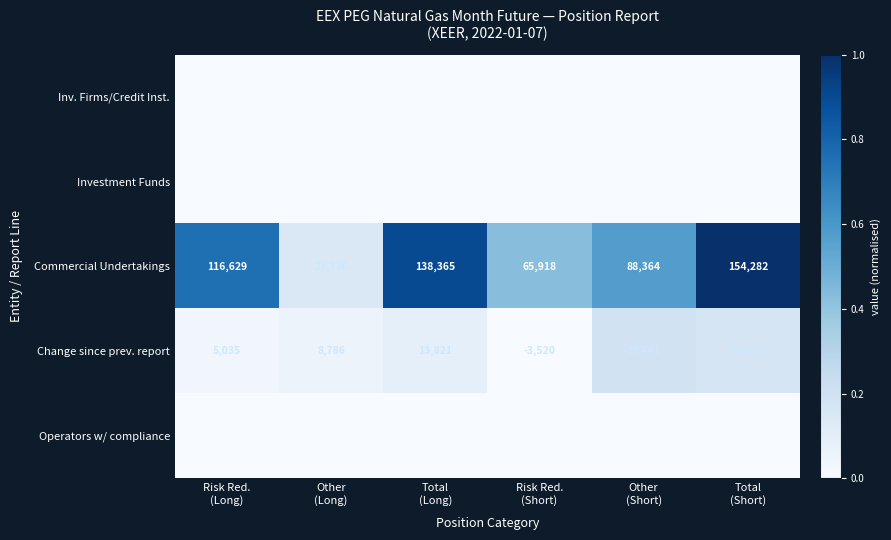

Which has a higher value, Total
(Short) or Other
(Short)?

Total
(Short)